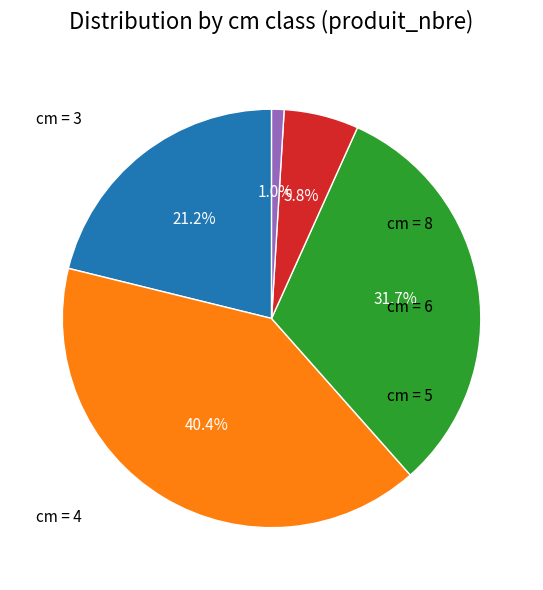

Does any single category account for the majority?

No